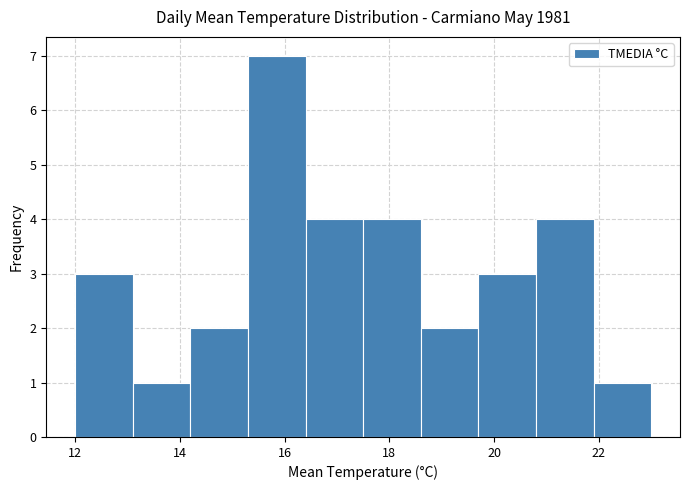

How tall is the bar that spans 20.8 to 21.9 on the x-axis? Neither the bar edges nor the heights are printed on the chart, so give them approximately, as read against the axes.

4